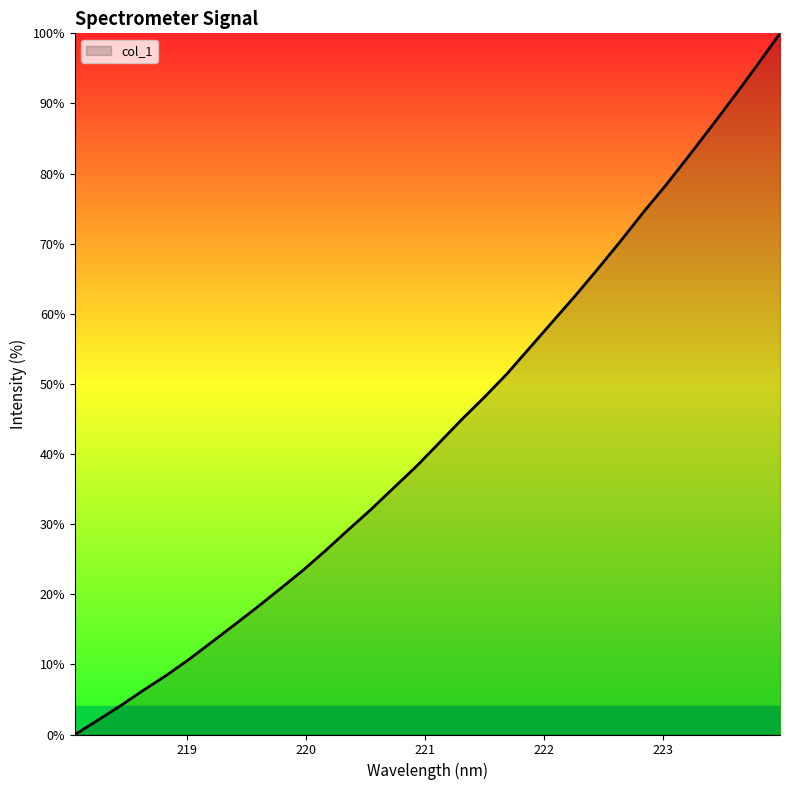

What is the greatest value displayed?

100.0